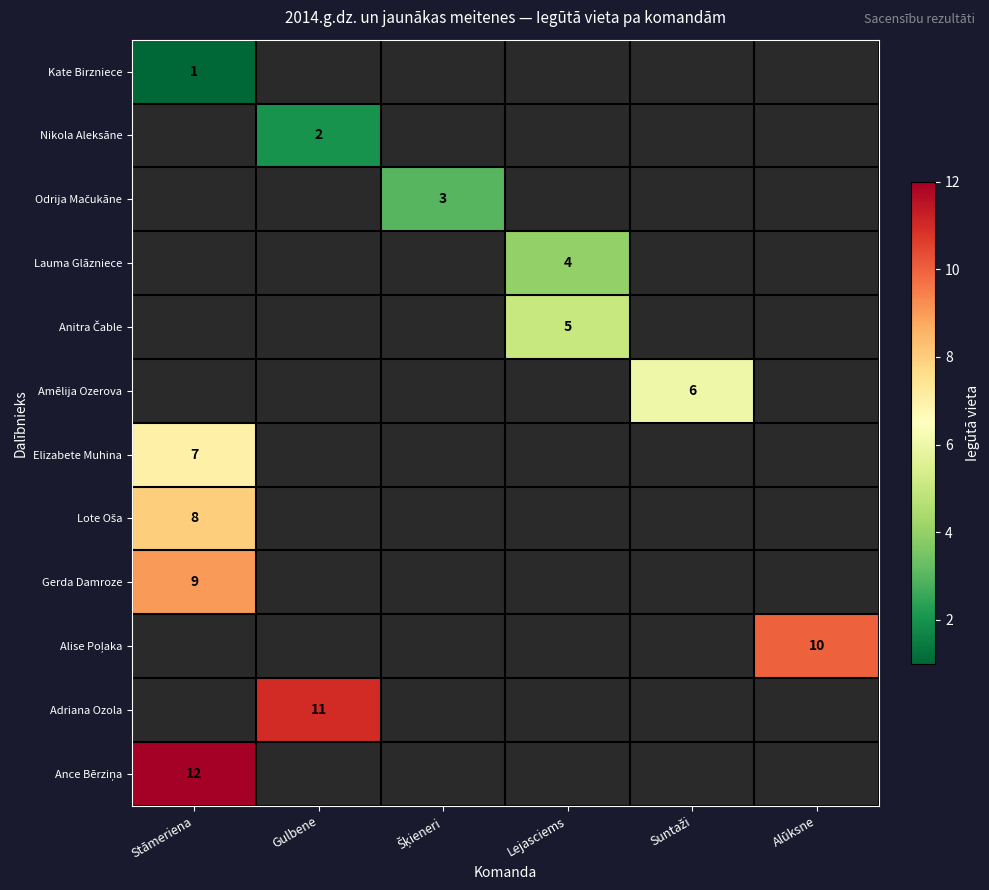

What is the minimum value shown in the chart?

1.0